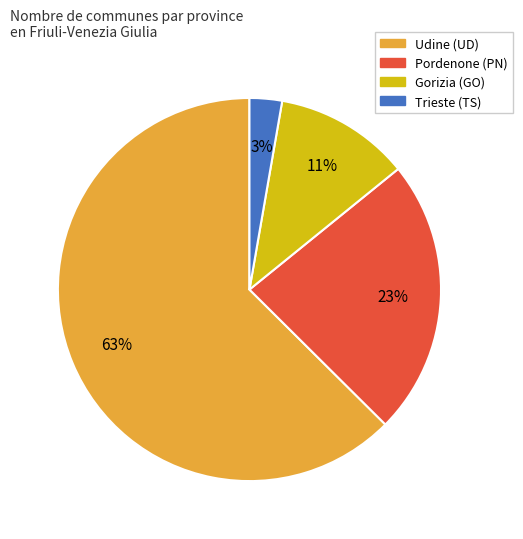

Is Udine the majority of the pie?

Yes